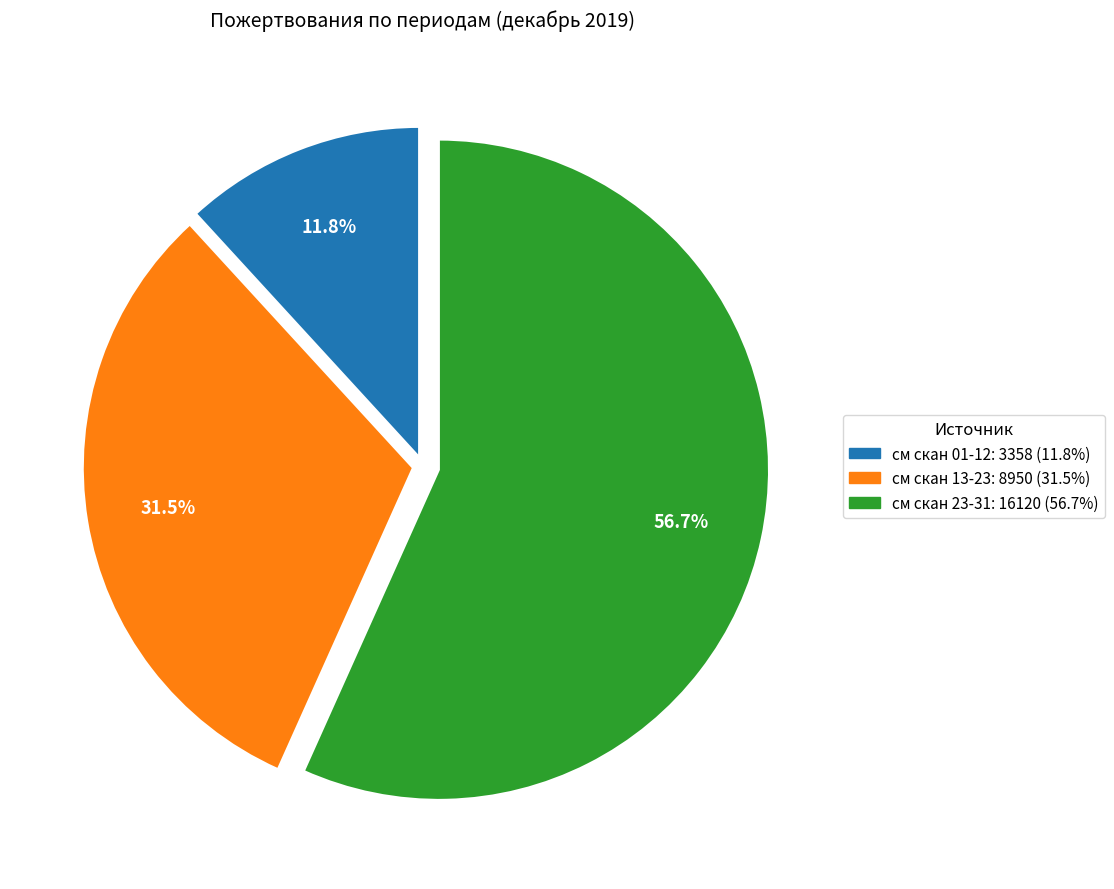

Does any single category account for the majority?

Yes